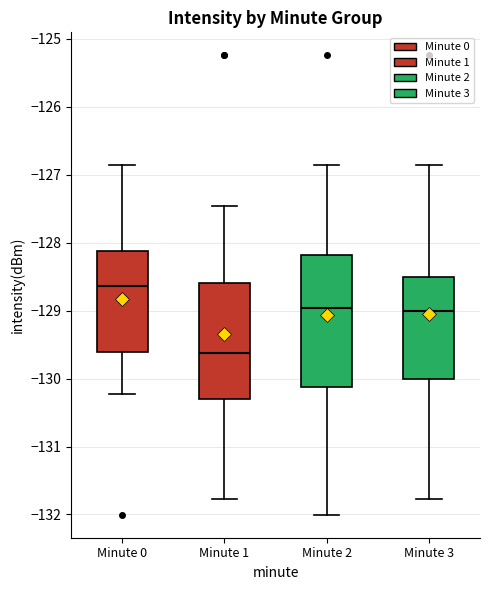

Reading left to right, transcribe this box plot: for each box, give where its median line is, the range the box spans, and where its two whiskers end, as read against the y-axis. The values are not printed on the chart, so give them approximately, as read against the axis.

Minute 0: median -128.6, box -129.6 to -128.1, whiskers -130.2 to -126.9
Minute 1: median -129.6, box -130.3 to -128.6, whiskers -131.8 to -127.5
Minute 2: median -129.0, box -130.1 to -128.2, whiskers -132.0 to -126.9
Minute 3: median -129.0, box -130.0 to -128.5, whiskers -131.8 to -126.9